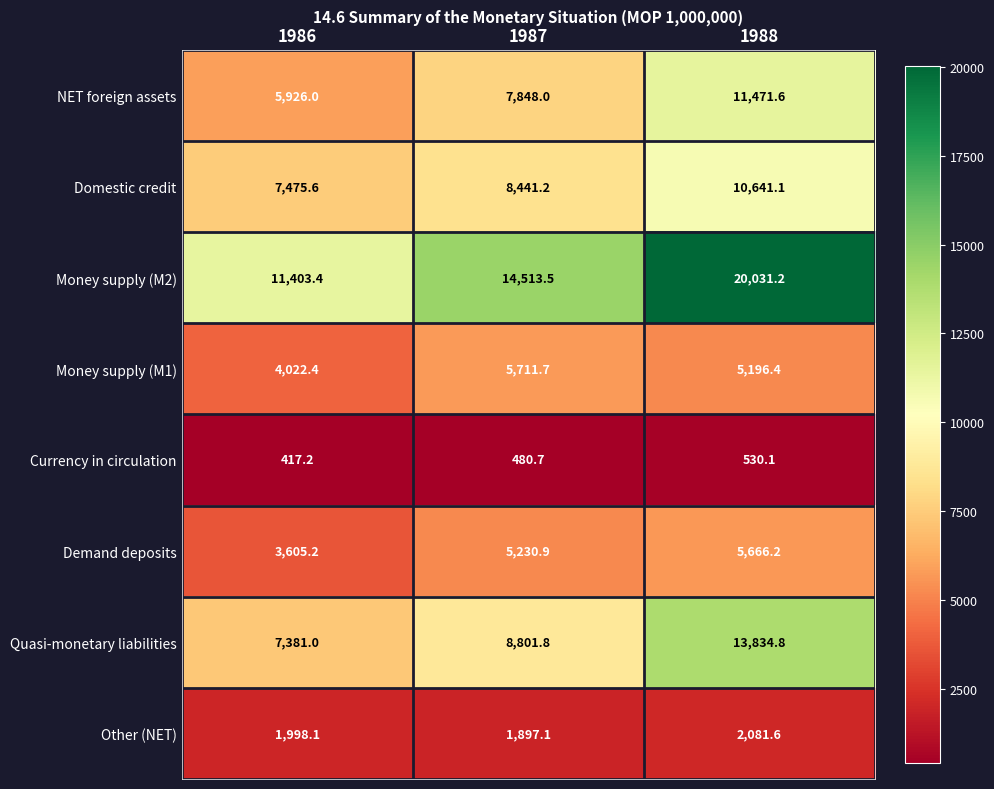

Is it true that Domestic credit equals 3301.4 at 1986?

False